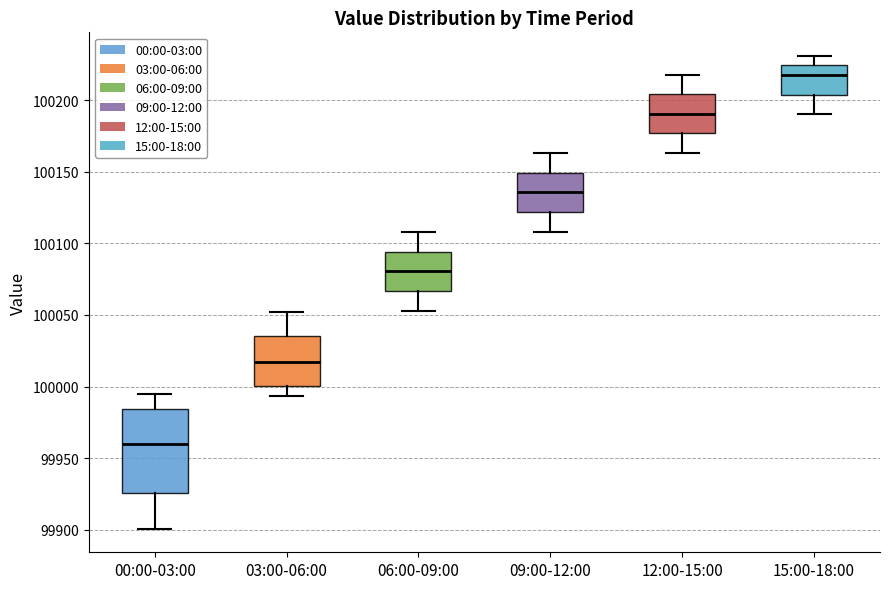

Reading left to right, transcribe this box plot: for each box, give where its median line is, the range the box spans, and where its two whiskers end, as read against the y-axis. The values are not printed on the chart, so give them approximately, as read against the axis.

00:00-03:00: median 99960, box 99925 to 99985, whiskers 99900 to 99995
03:00-06:00: median 100015, box 100000 to 100035, whiskers 99995 to 100050
06:00-09:00: median 100080, box 100065 to 100095, whiskers 100055 to 100110
09:00-12:00: median 100135, box 100120 to 100150, whiskers 100110 to 100165
12:00-15:00: median 100190, box 100175 to 100205, whiskers 100165 to 100220
15:00-18:00: median 100220, box 100205 to 100225, whiskers 100190 to 100230